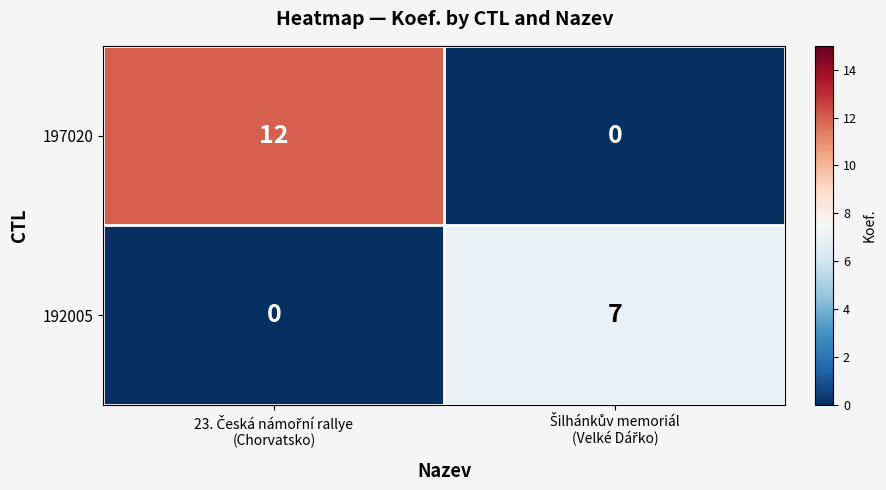

Reading left to right, transcribe all the data shown in this chart.

197020: 12	0
192005: 0	7